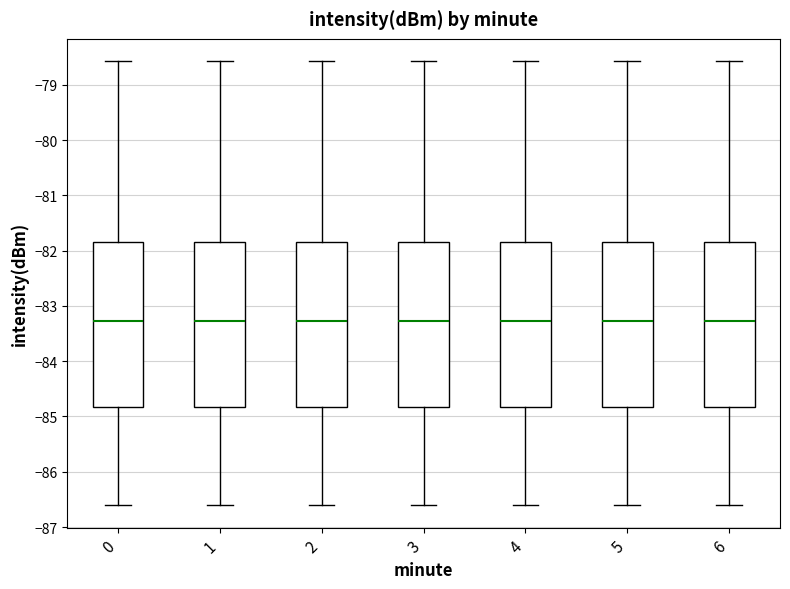

Reading left to right, transcribe this box plot: for each box, give where its median line is, the range the box spans, and where its two whiskers end, as read against the y-axis. The values are not printed on the chart, so give them approximately, as read against the axis.

0: median -83.3, box -84.8 to -81.8, whiskers -86.6 to -78.6
1: median -83.3, box -84.8 to -81.8, whiskers -86.6 to -78.6
2: median -83.3, box -84.8 to -81.8, whiskers -86.6 to -78.6
3: median -83.3, box -84.8 to -81.8, whiskers -86.6 to -78.6
4: median -83.3, box -84.8 to -81.8, whiskers -86.6 to -78.6
5: median -83.3, box -84.8 to -81.8, whiskers -86.6 to -78.6
6: median -83.3, box -84.8 to -81.8, whiskers -86.6 to -78.6